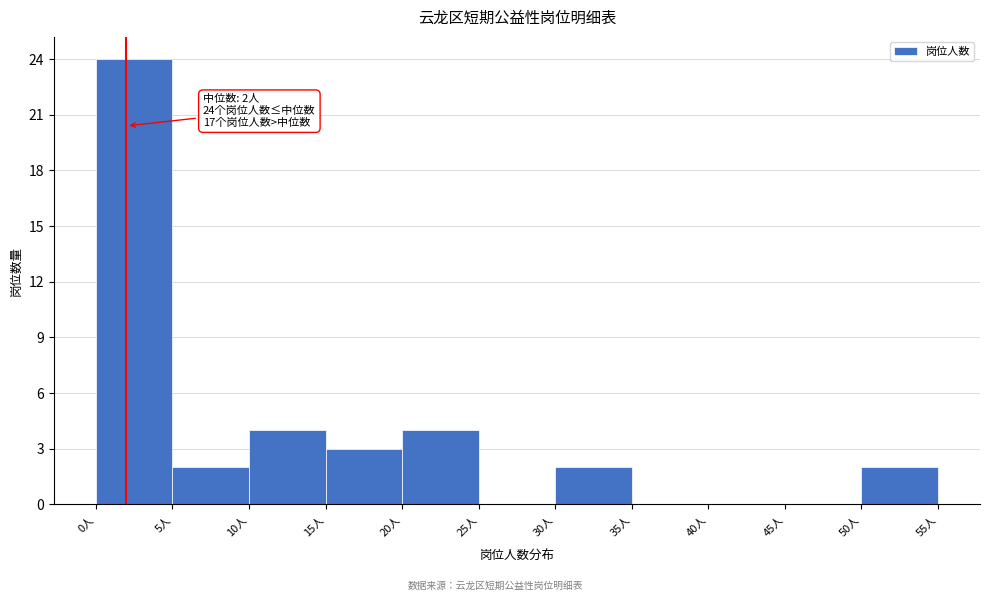

Over which range of the x-axis is the bar tallest?

0 to 5